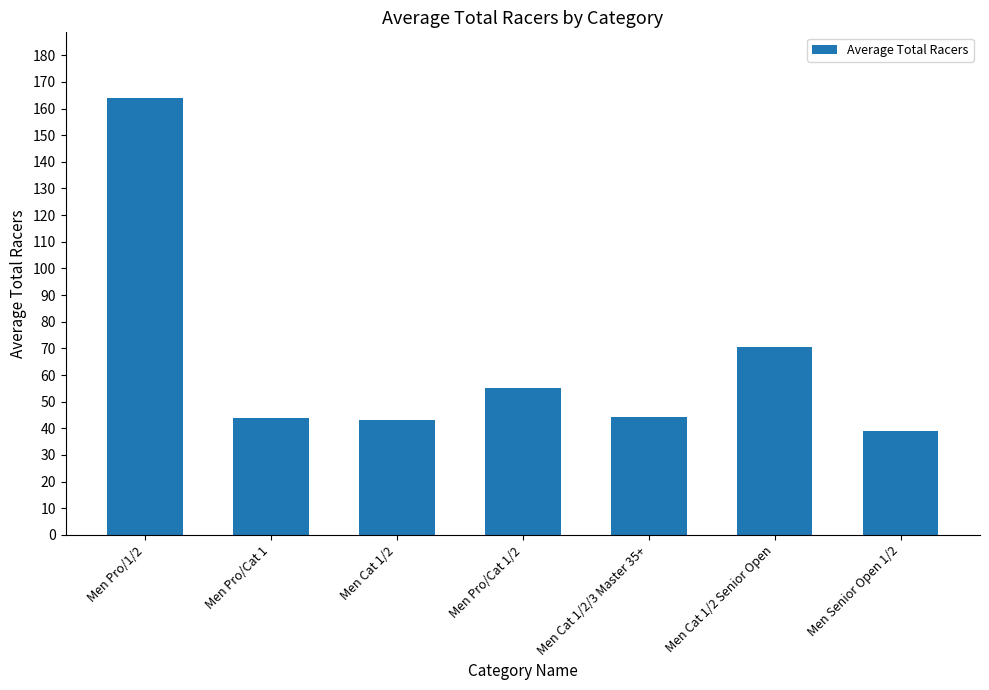

Between Men Cat 1/2 and Men Pro/1/2, which is larger?

Men Pro/1/2